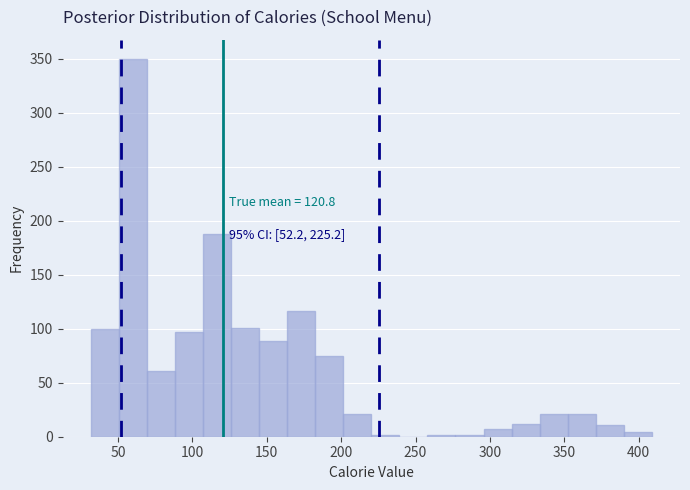

Read against the x-axis, roughly where is the centre of the tallest bar?

60